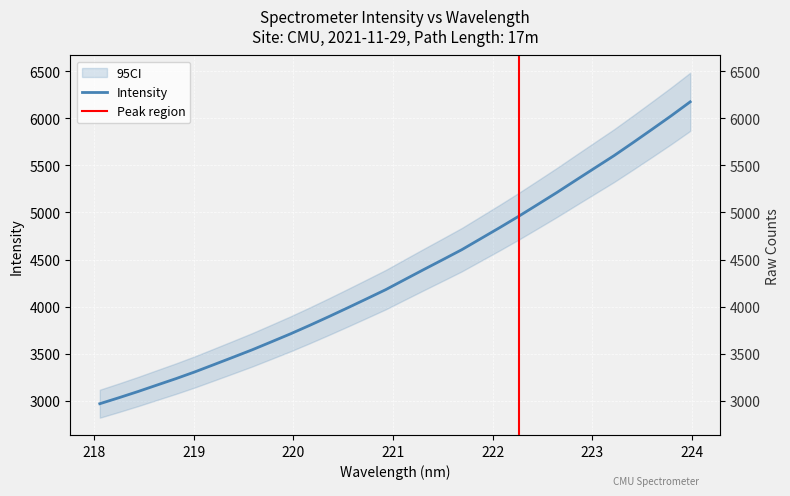

What is the maximum value shown in the chart?

6173.7